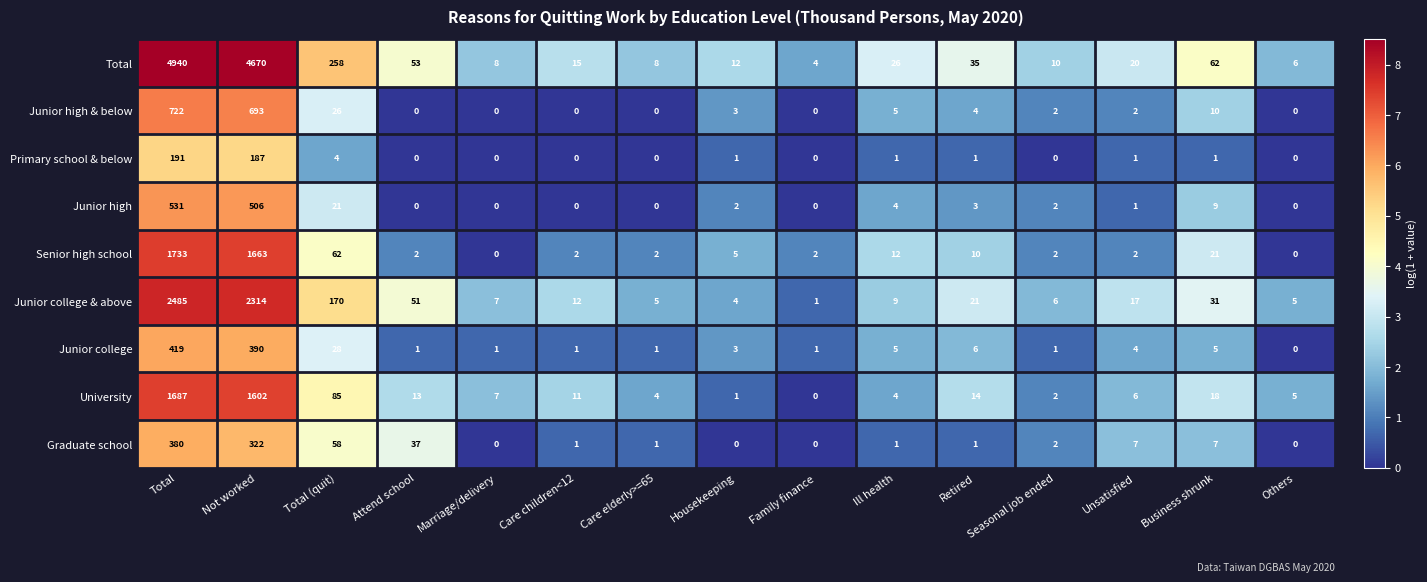

What is the total value across all series at Others?

16